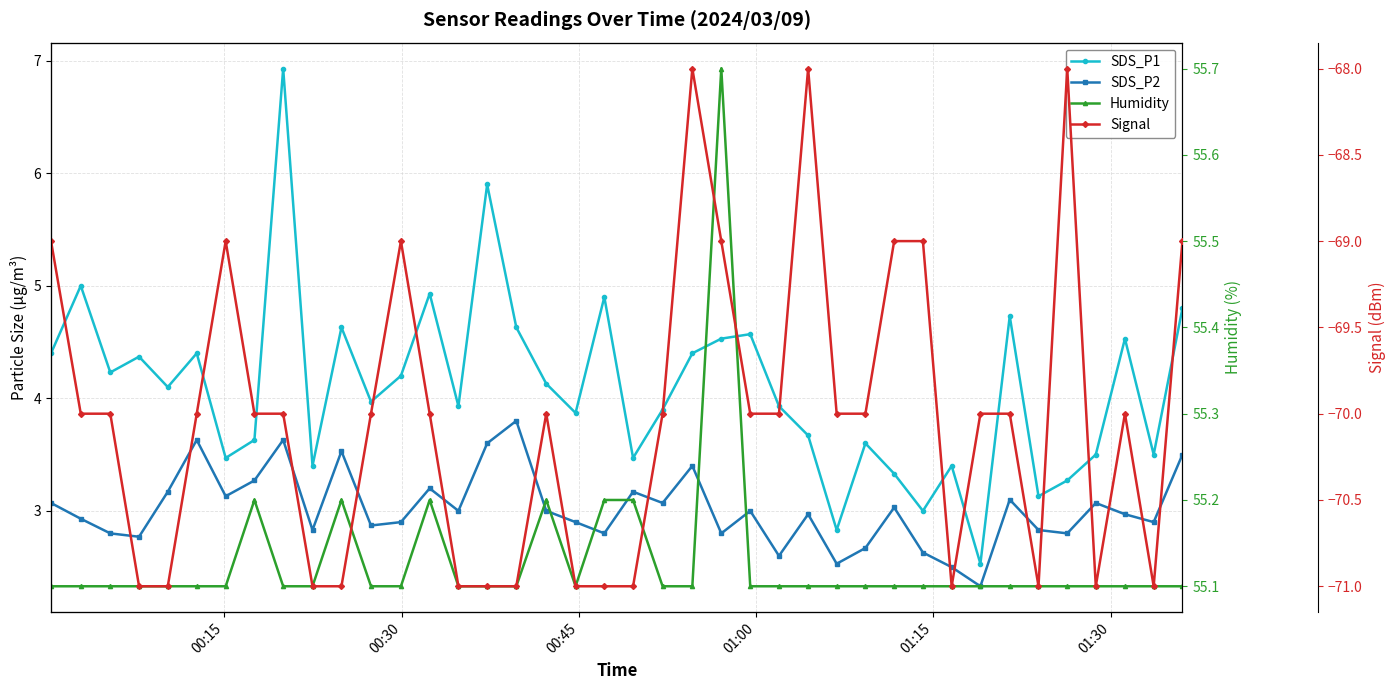

What are all the series names shown in the legend?

SDS_P1, SDS_P2, Humidity, Signal